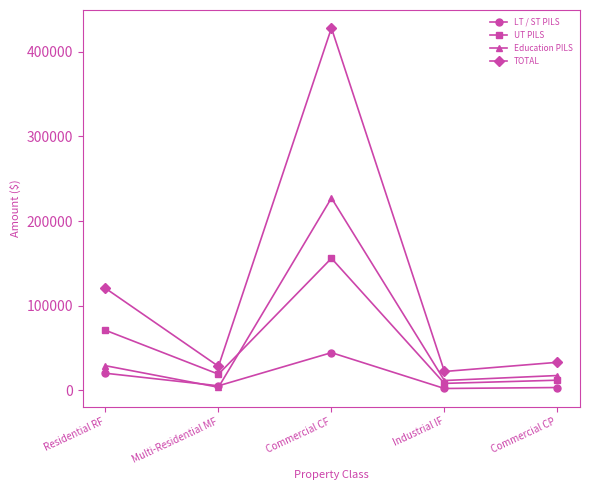

True or false: TOTAL has more than 0 points higher than both neighbors.

True